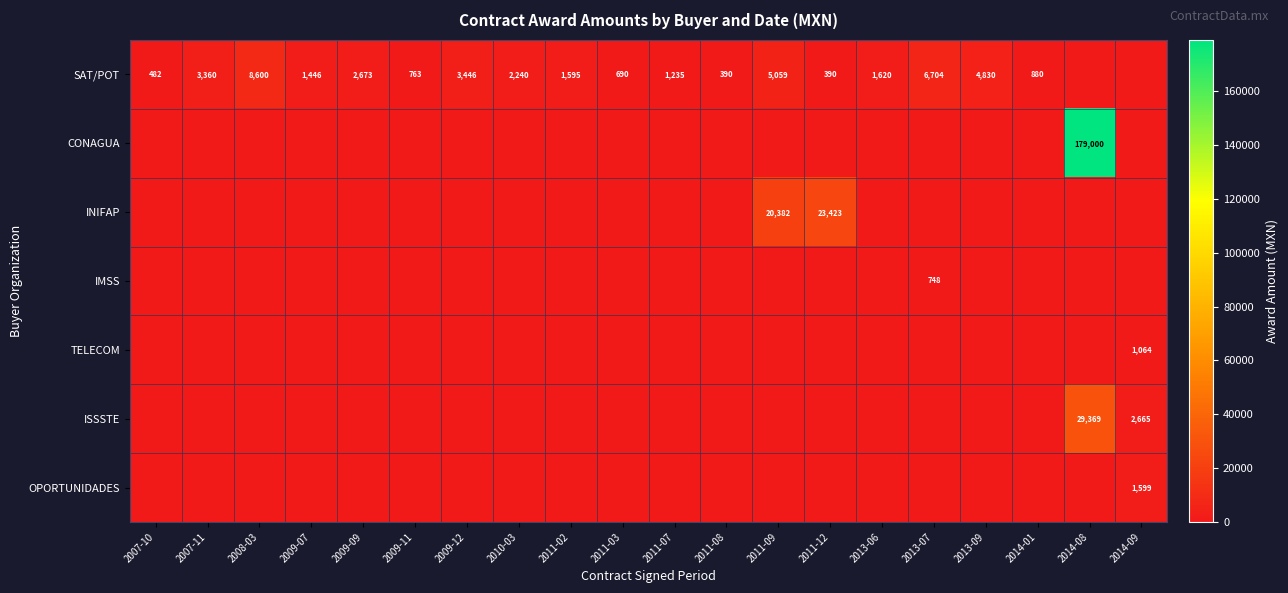

The value of INIFAP at 2011-12 is 23423. True or false?

True